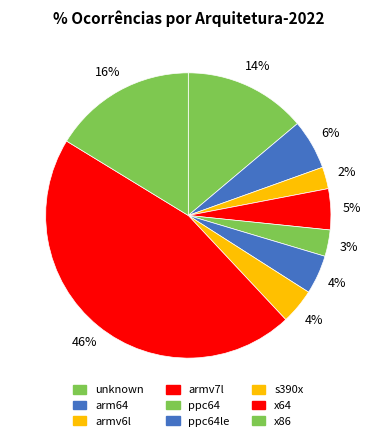

Combined, what portion of the pie is arm64 and unknown?

19.5%